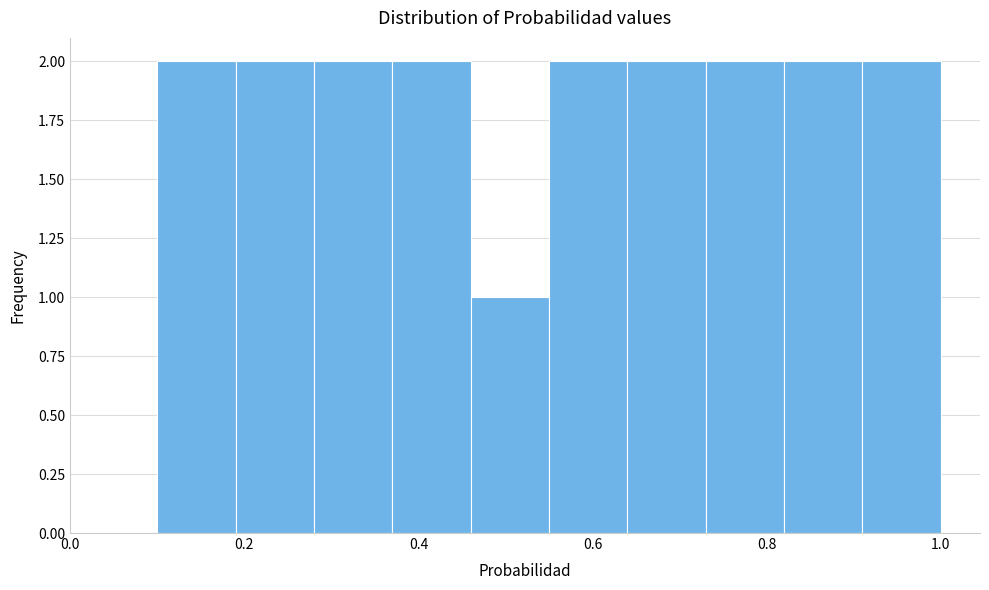

Reading left to right, transcribe this chart: for each bar, give the range it covers on the x-axis and its height. Neither the bar edges nor the heights are printed on the chart, so give them approximately, as read against the axes.

0.10 to 0.19: 2
0.19 to 0.28: 2
0.28 to 0.37: 2
0.37 to 0.46: 2
0.46 to 0.55: 1
0.55 to 0.64: 2
0.64 to 0.73: 2
0.73 to 0.82: 2
0.82 to 0.91: 2
0.91 to 1.00: 2